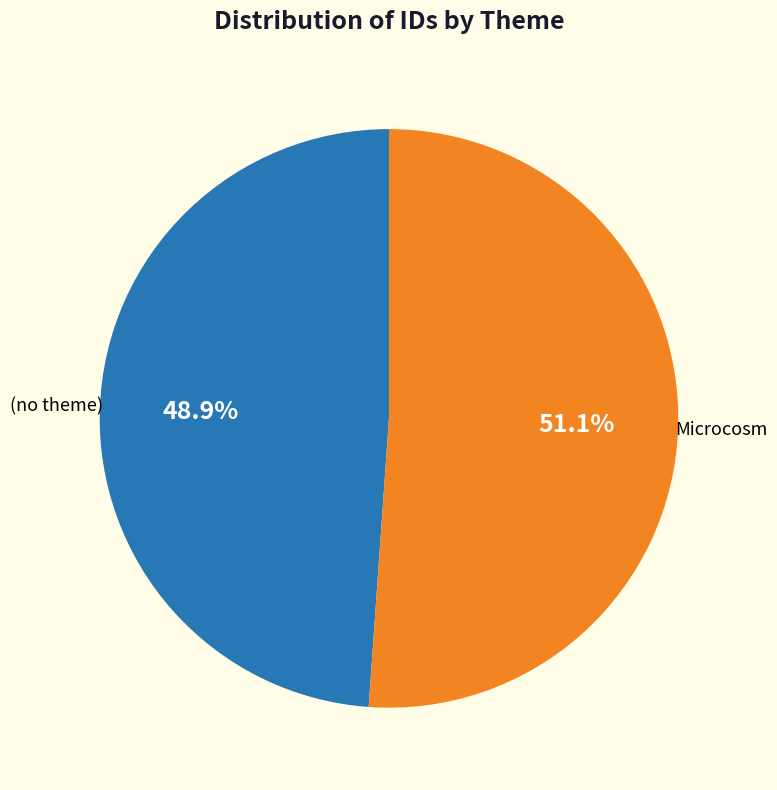

Is there a majority slice in this chart?

Yes